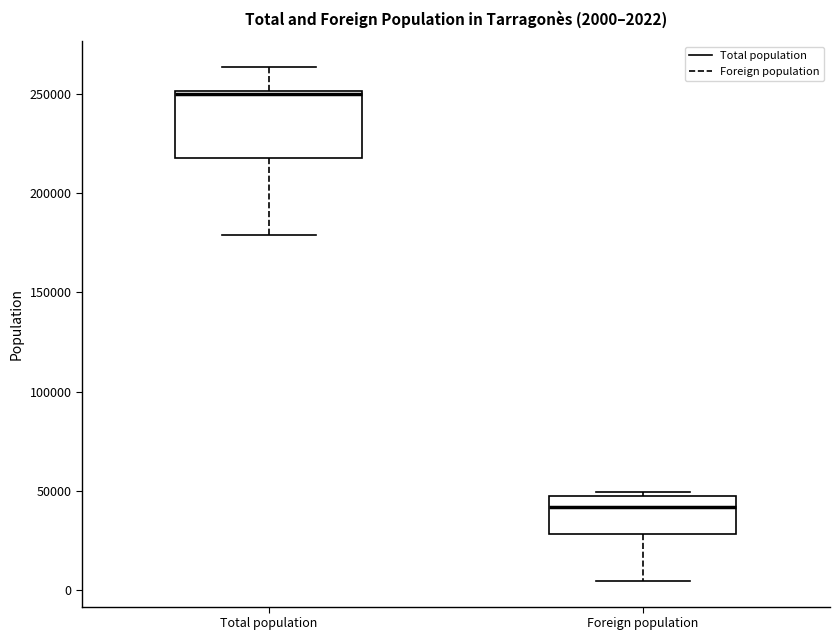

Which box is the tallest, from its lower edge to its upper edge?

Total population